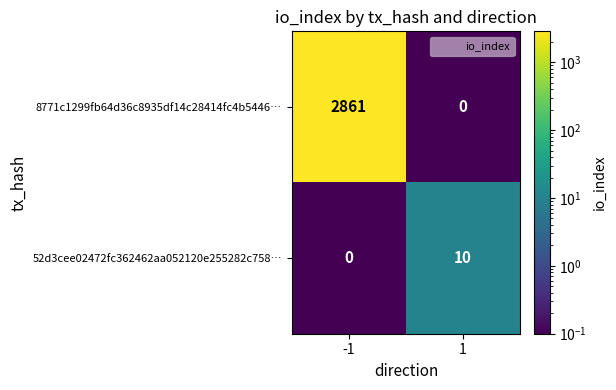

Reading left to right, list all the values displayed in this chart.

8771c1299fb64d36c8935df14c28414fc4b5446…: -1=2861	1=0
52d3cee02472fc362462aa052120e255282c758…: -1=0	1=10